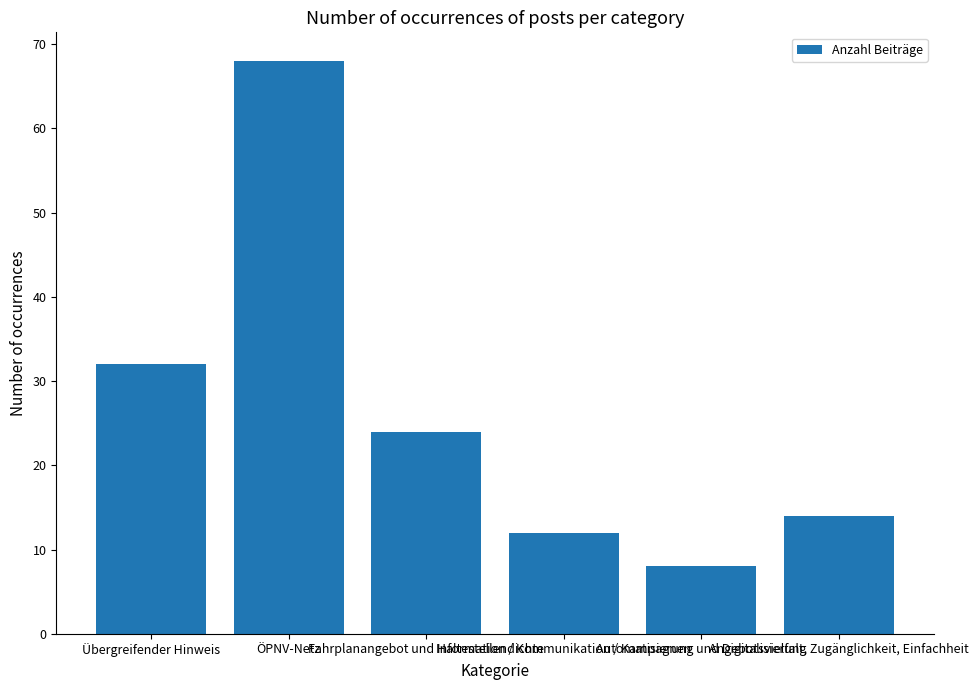

What is the sum of the values at Fahrplanangebot und Haltestellendichte and Information / Kommunikation / Kampagnen?

36